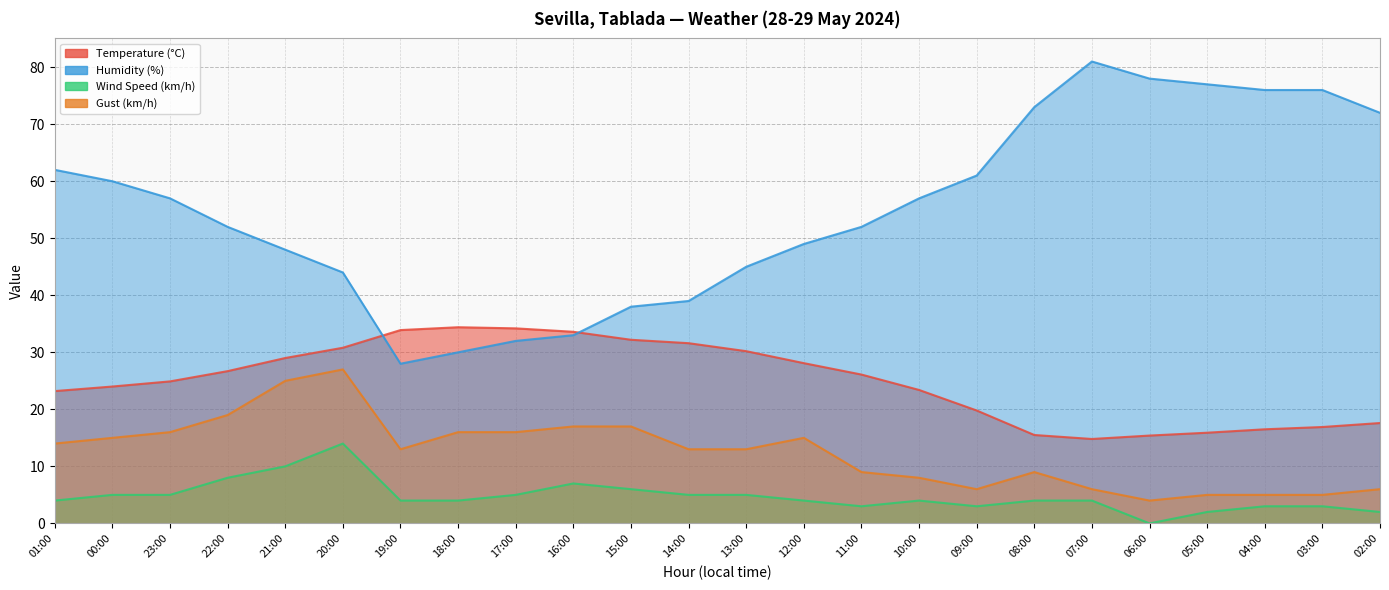

Rank the series by their maximum value, from lowest to highest.

Wind Speed (km/h), Gust (km/h), Temperature (°C), Humidity (%)